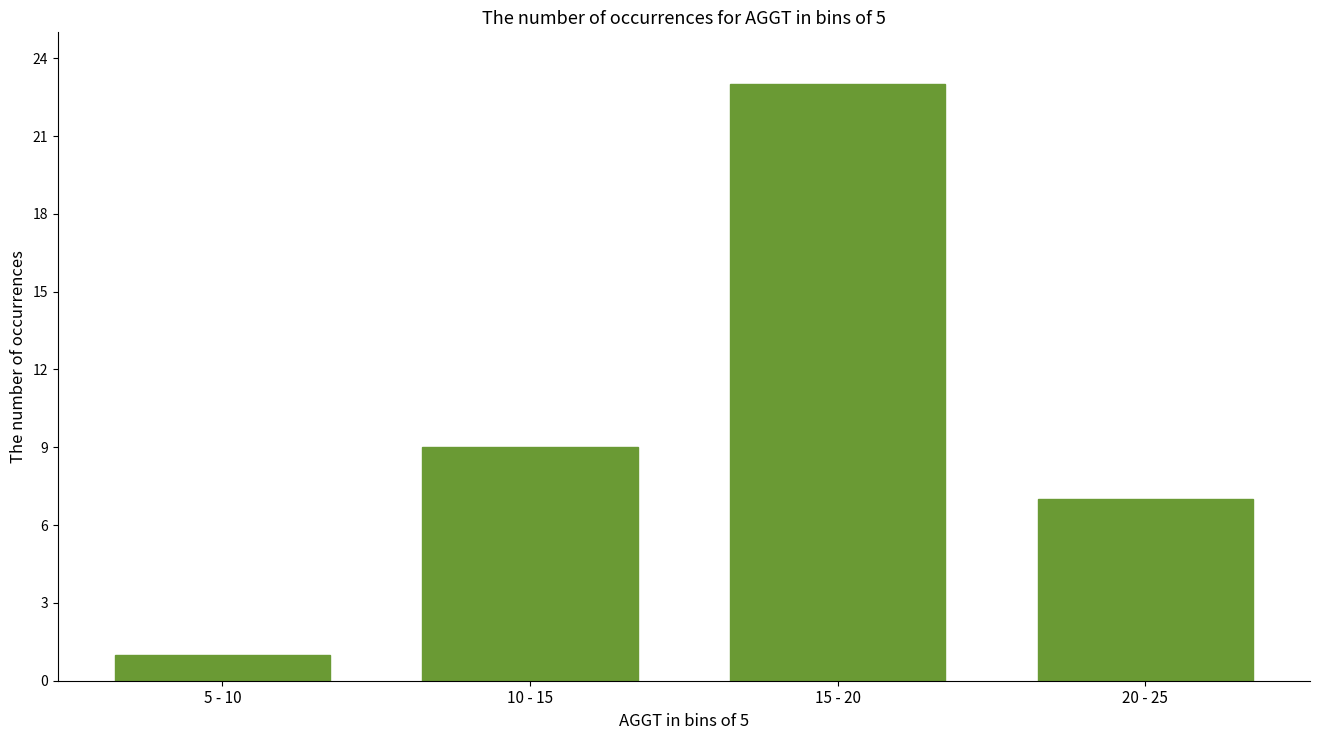

Reading right to left, what are all the values shown in this chart?

7	23	9	1